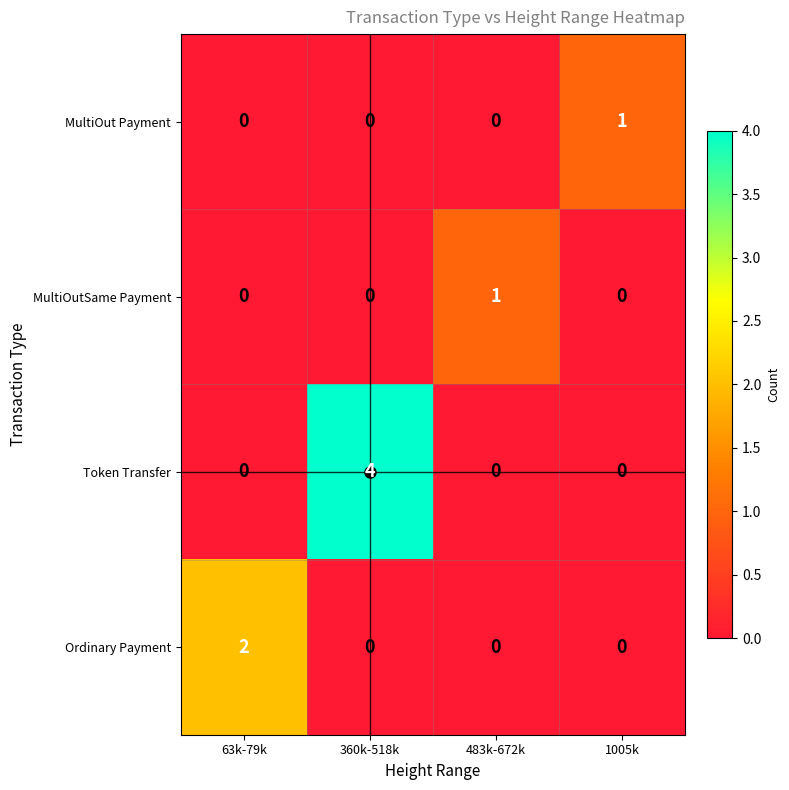

Which series has the largest range (max minus min)?

Token Transfer